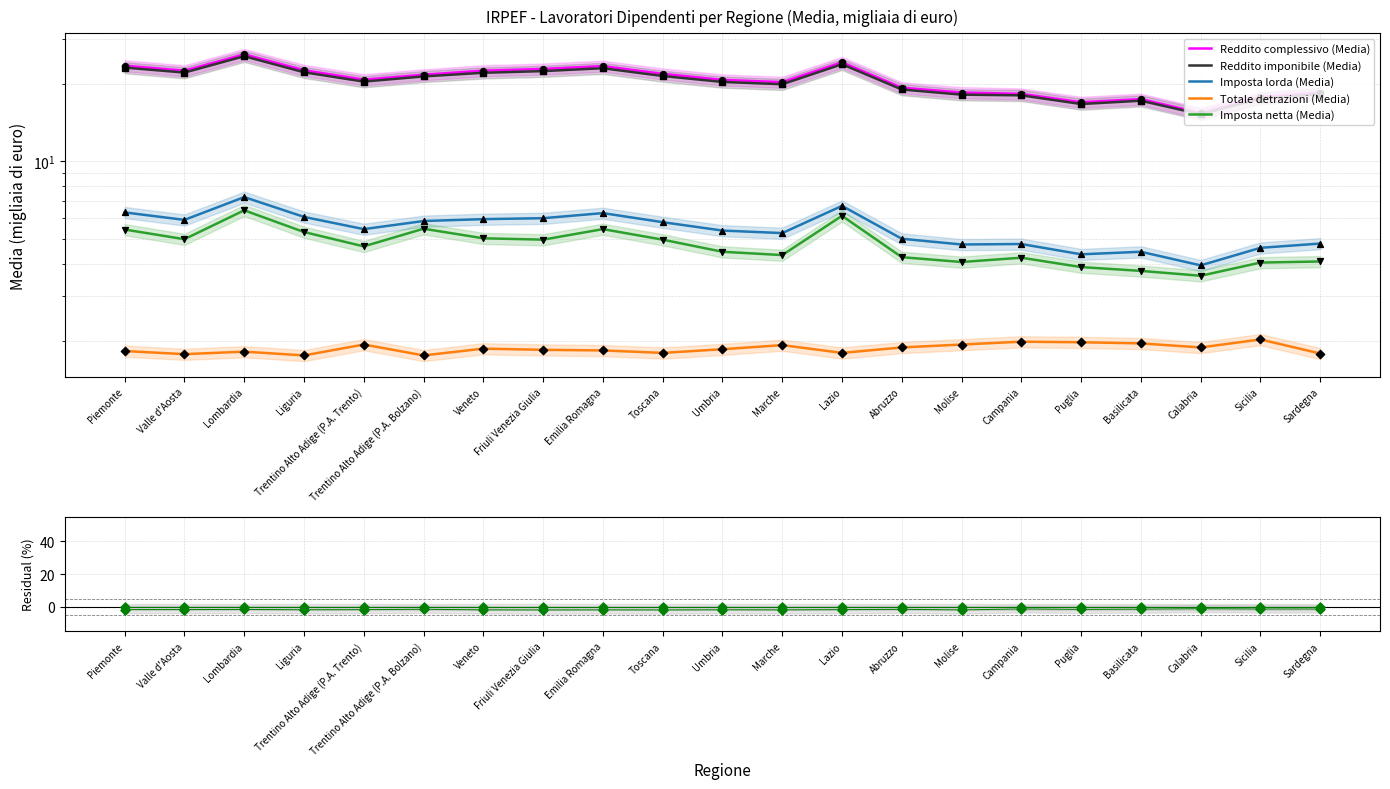

At how many categories does at least one series exceed -67?

21